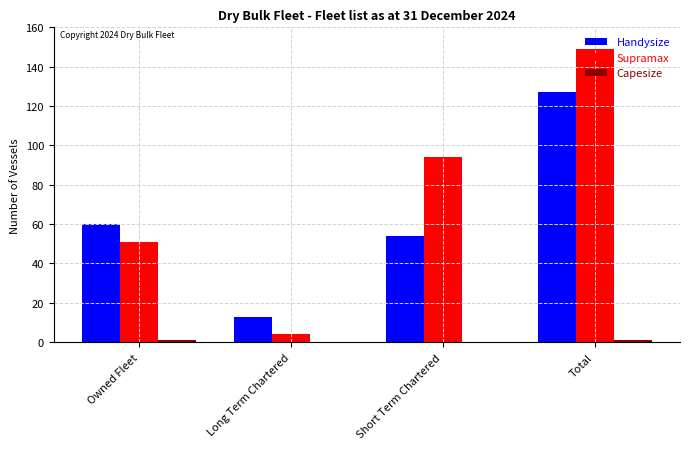

What is the sum of the Handysize values at Long Term Chartered and Short Term Chartered?

67